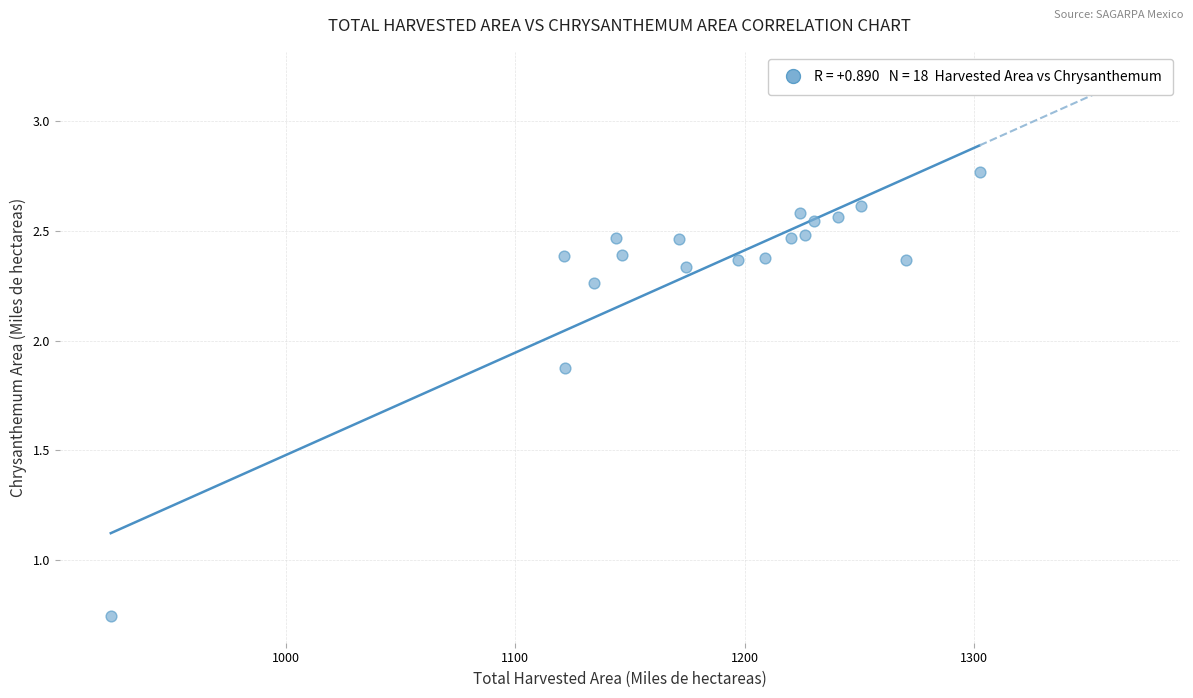

What is the range of X values (max minus min)?

378.7